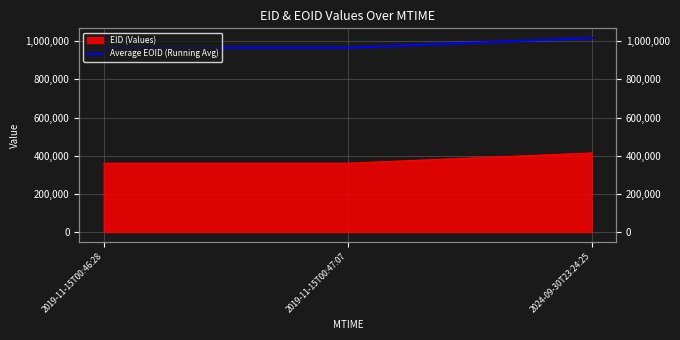

What is the change in value from 2019-11-15T00:47:07 to 2024-09-30T23:24:25?

+50983.5